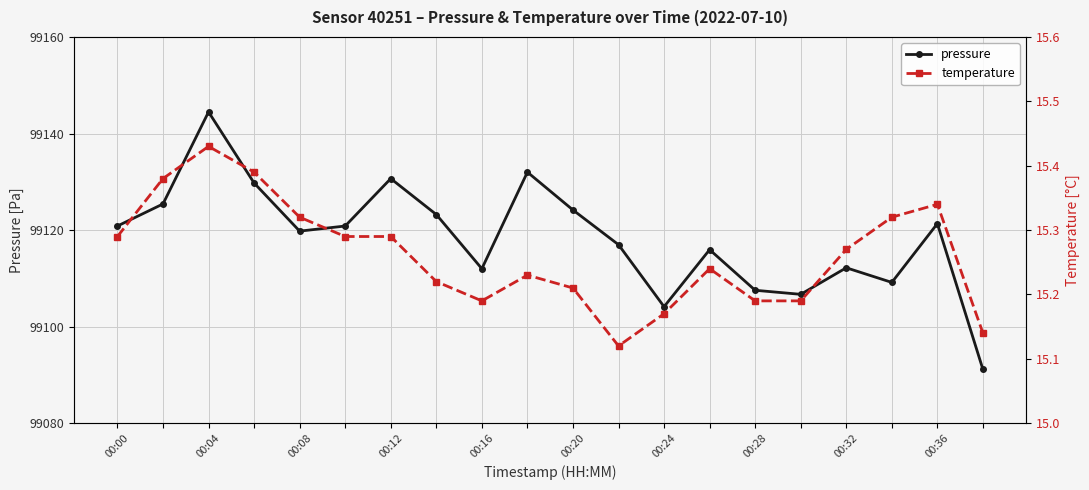

What is the value of the temperature point at the 13th from the left?

15.2